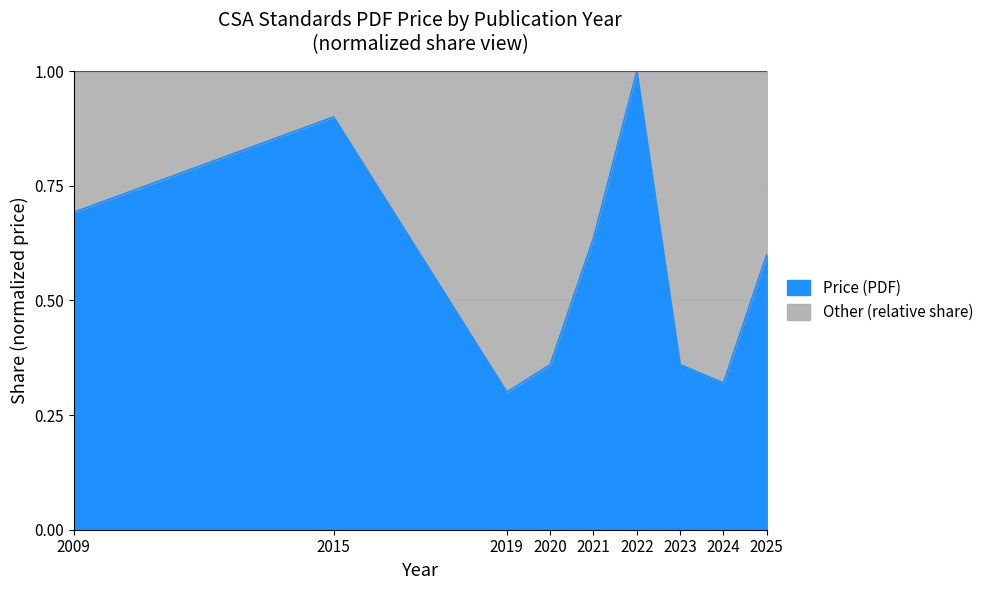

Where is the first local minimum?

2019